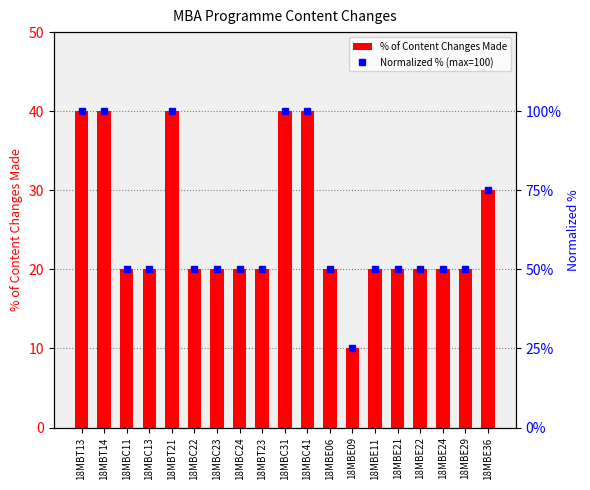

At which label does Normalized % (max=100) reach its minimum?

18MBE09